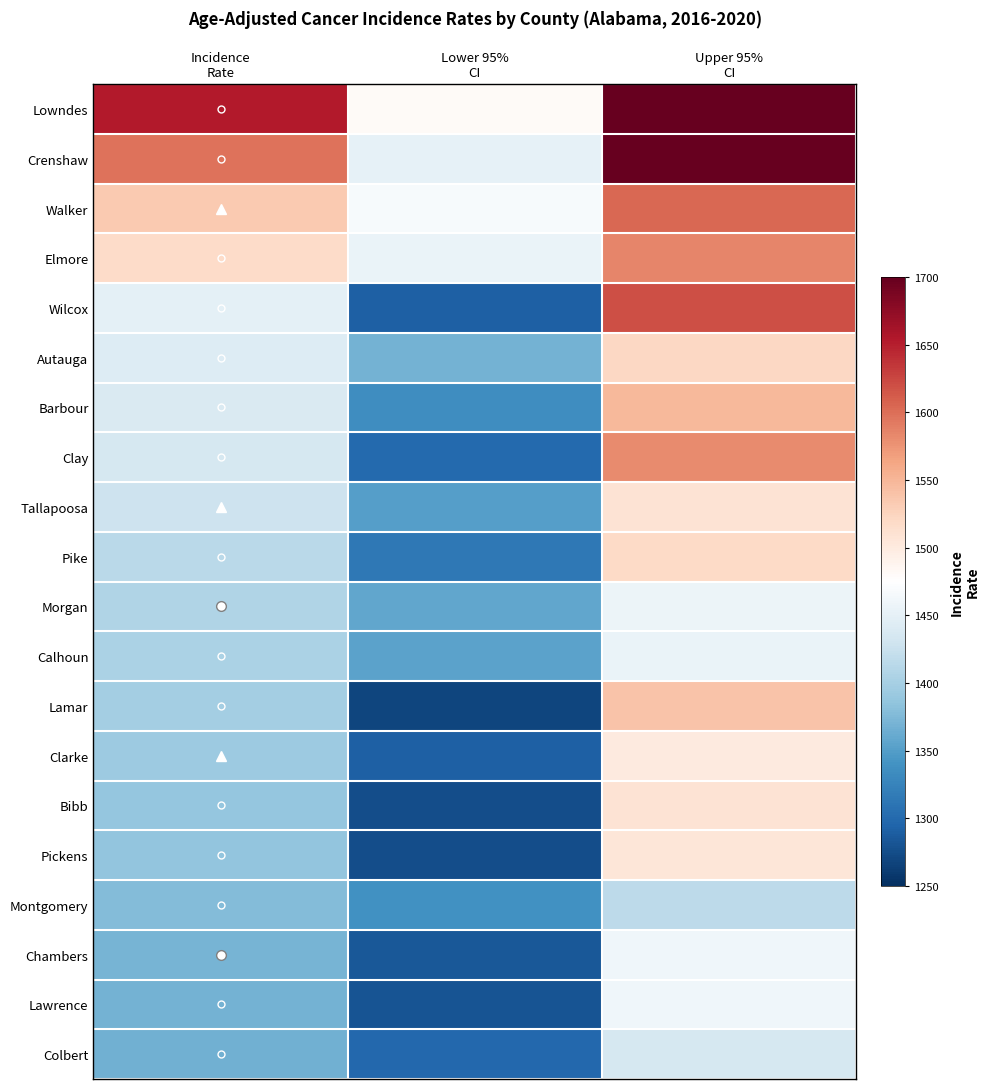

Which series has the largest total across all categories?

Lowndes